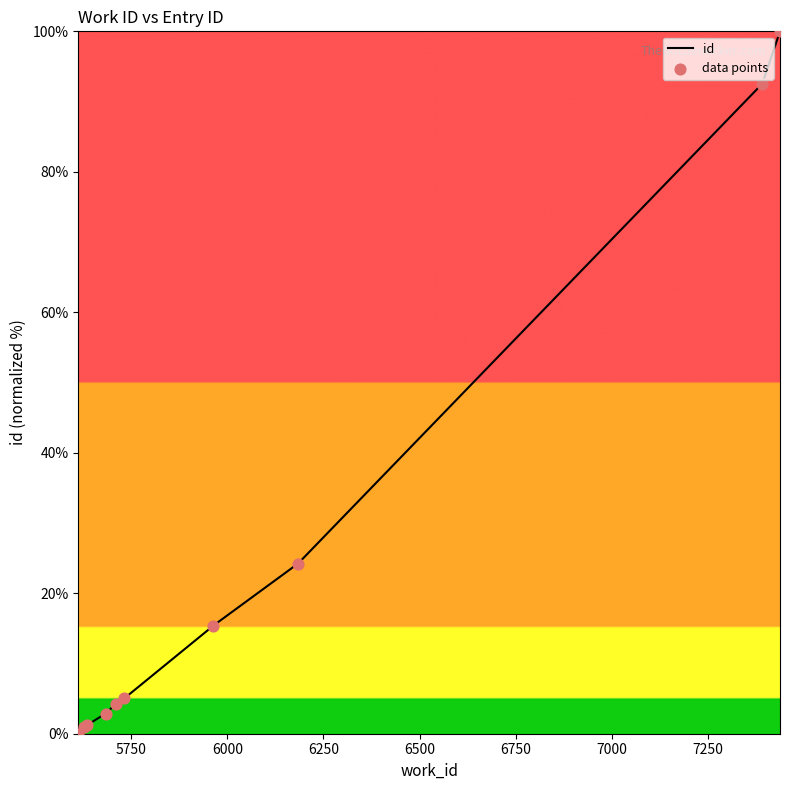

What is the ratio of the value at 7438 to the value at 5711?

23.3